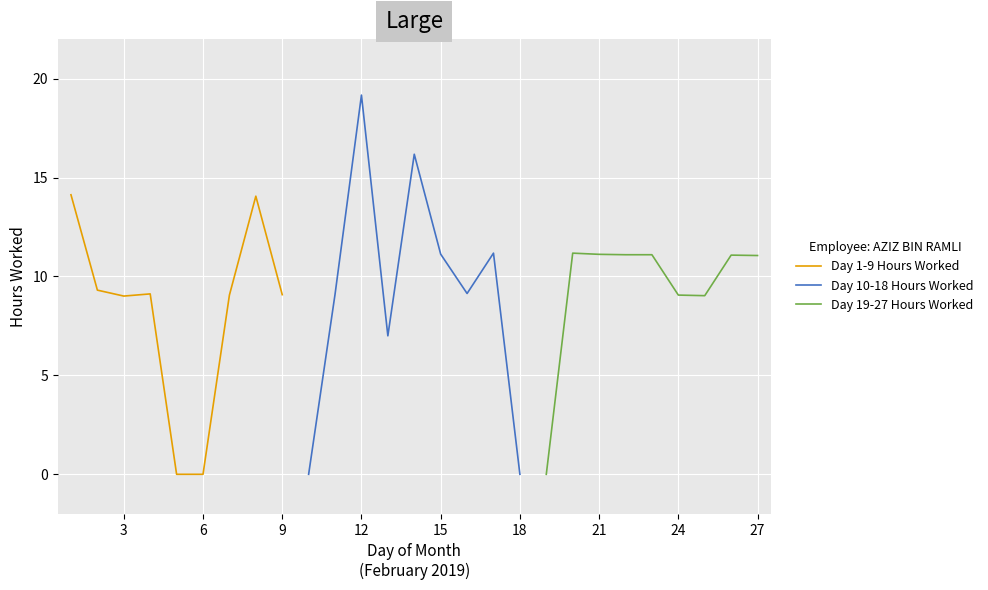

How many interior local peaks does the Day 10-18 Hours Worked series have?

3